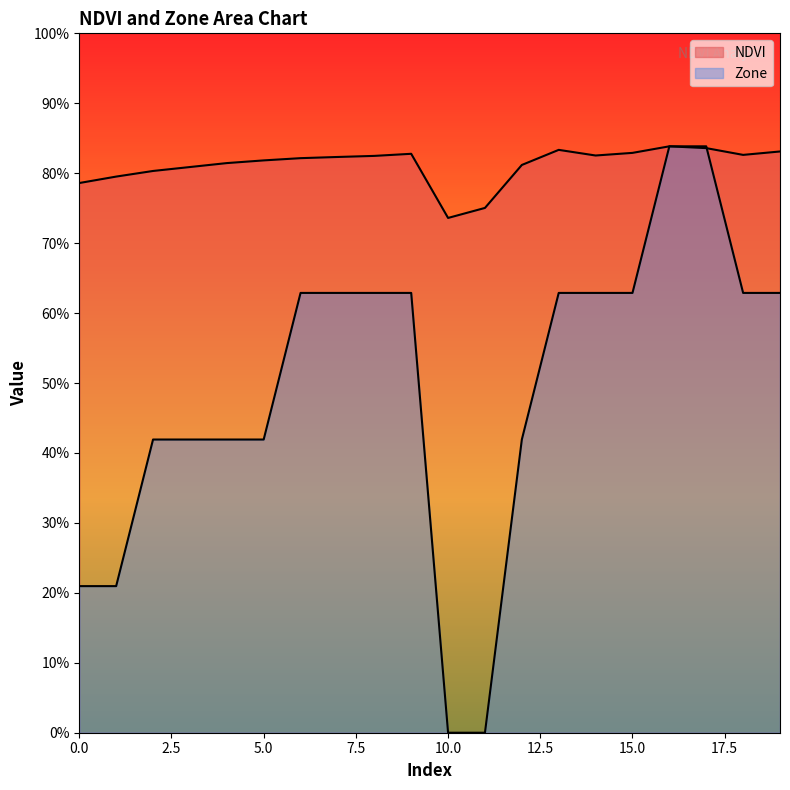

What are all the series names shown in the legend?

NDVI, Zone